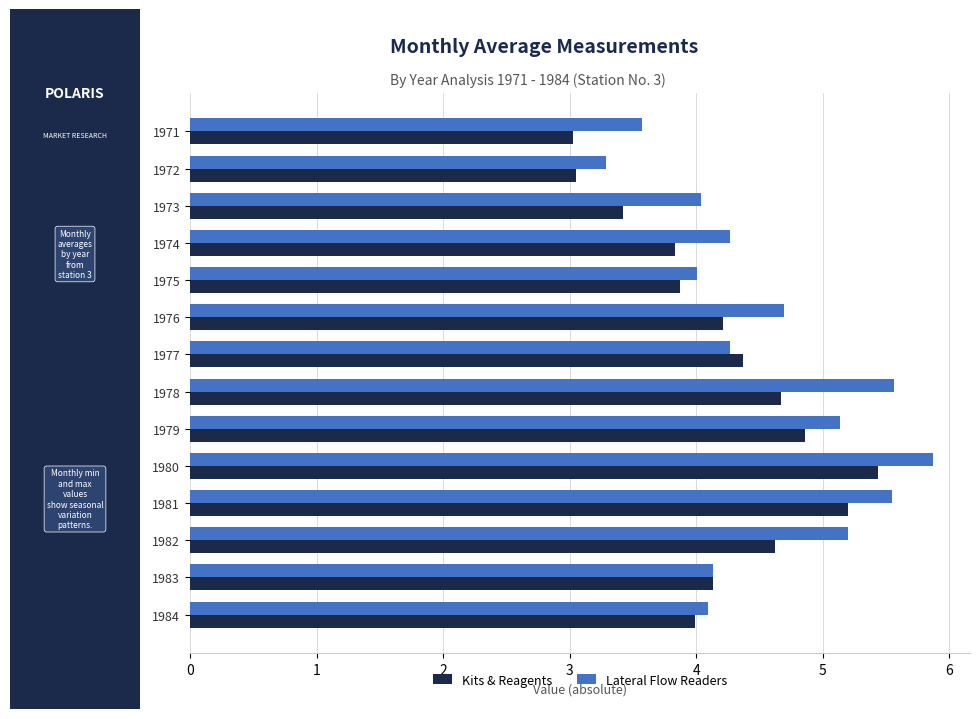

At which category is the sum across all series the highest?

1980